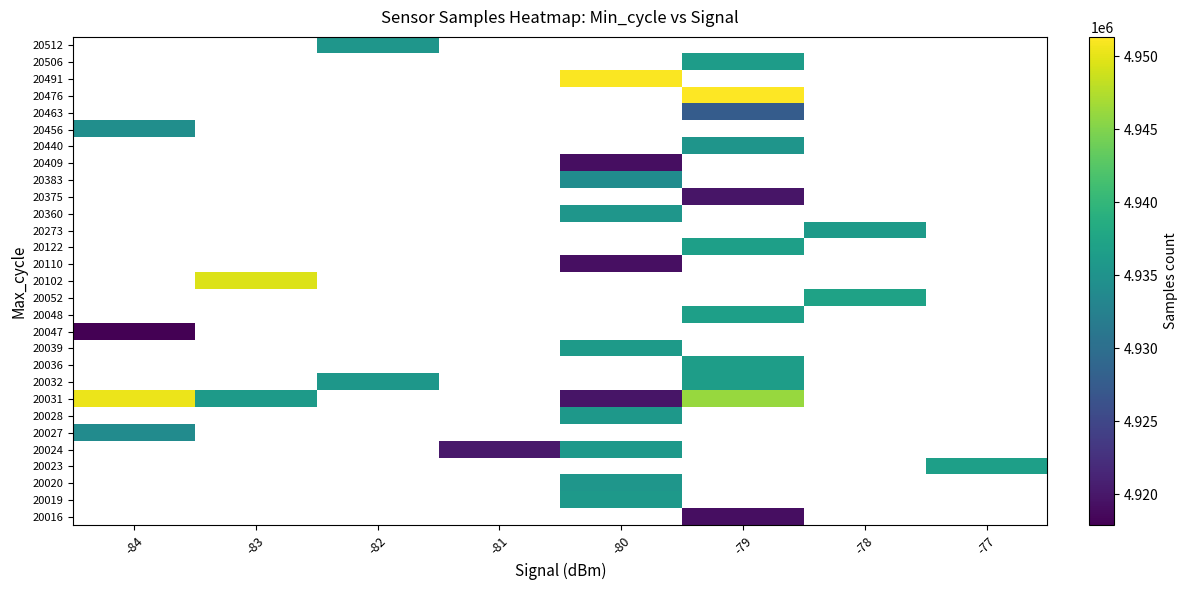

Which category has the lowest value across all series?

-84